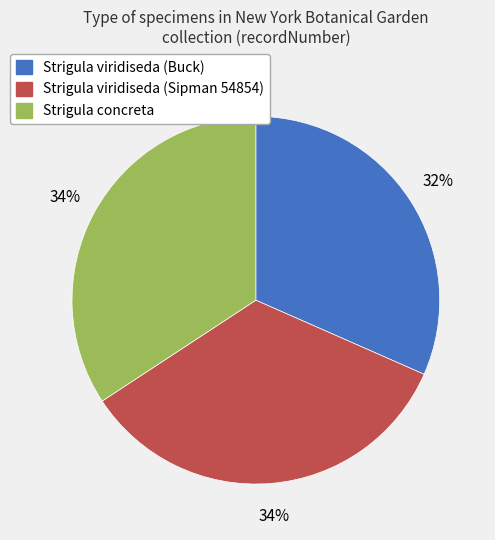

To the nearest percent, what is the average slice percentage?

33%